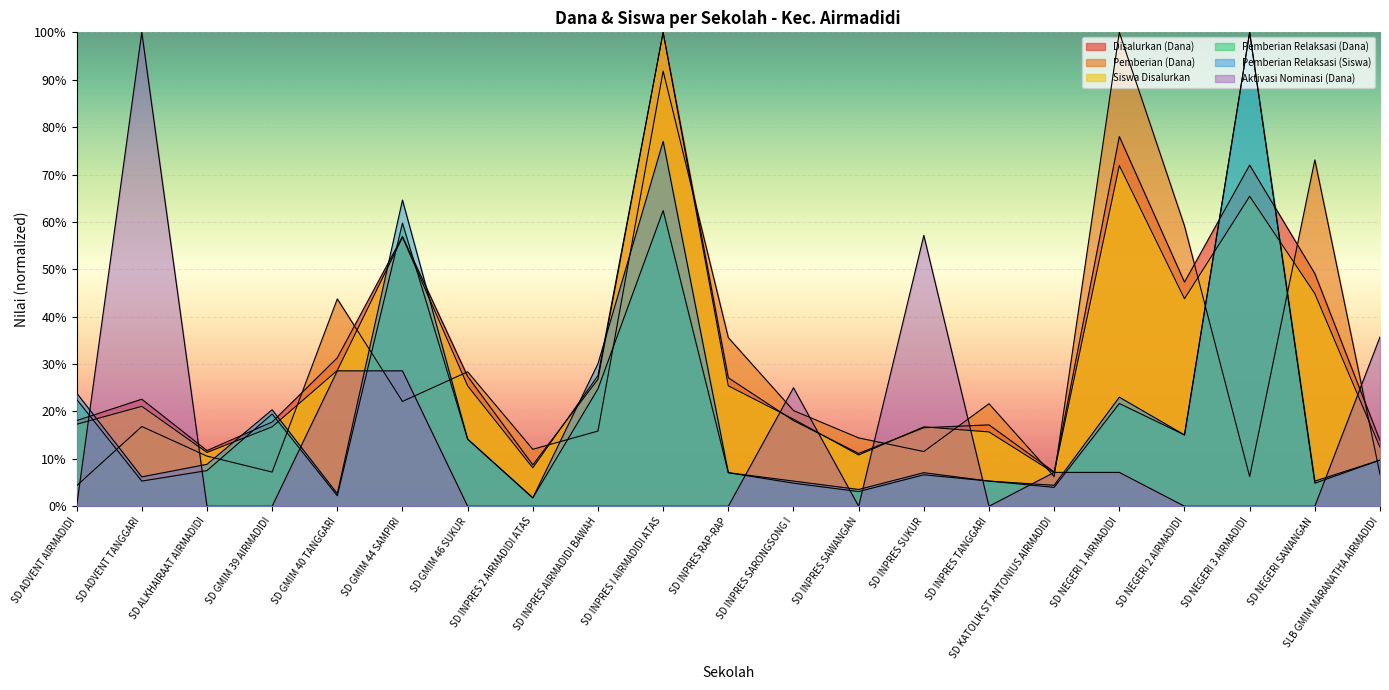

What are all the series names shown in the legend?

Disalurkan (Dana), Pemberian (Dana), Siswa Disalurkan, Pemberian Relaksasi (Dana), Pemberian Relaksasi (Siswa), Aktivasi Nominasi (Dana)